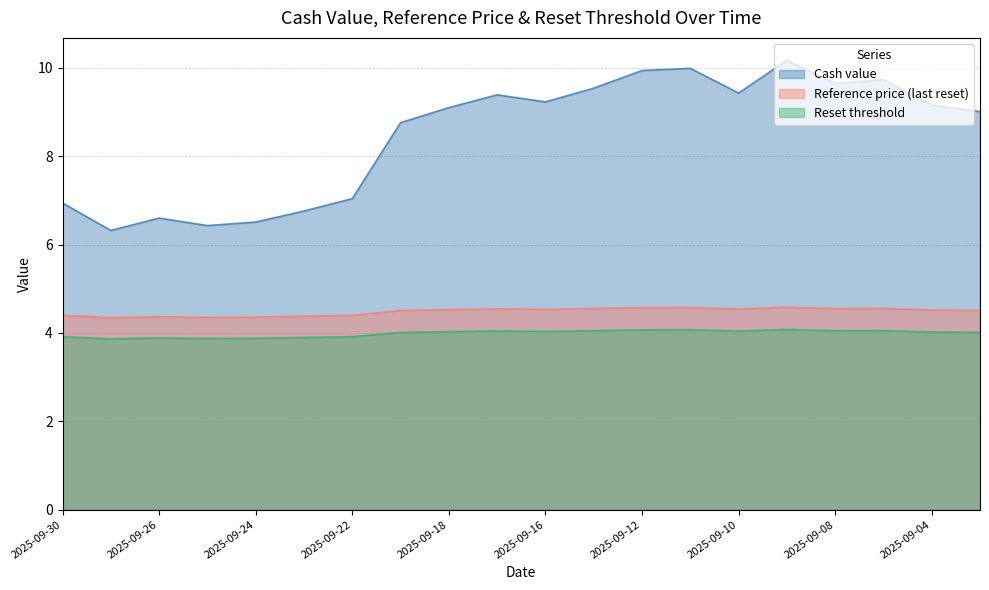

True or false: Cash value and Reset threshold cross at least once.

False